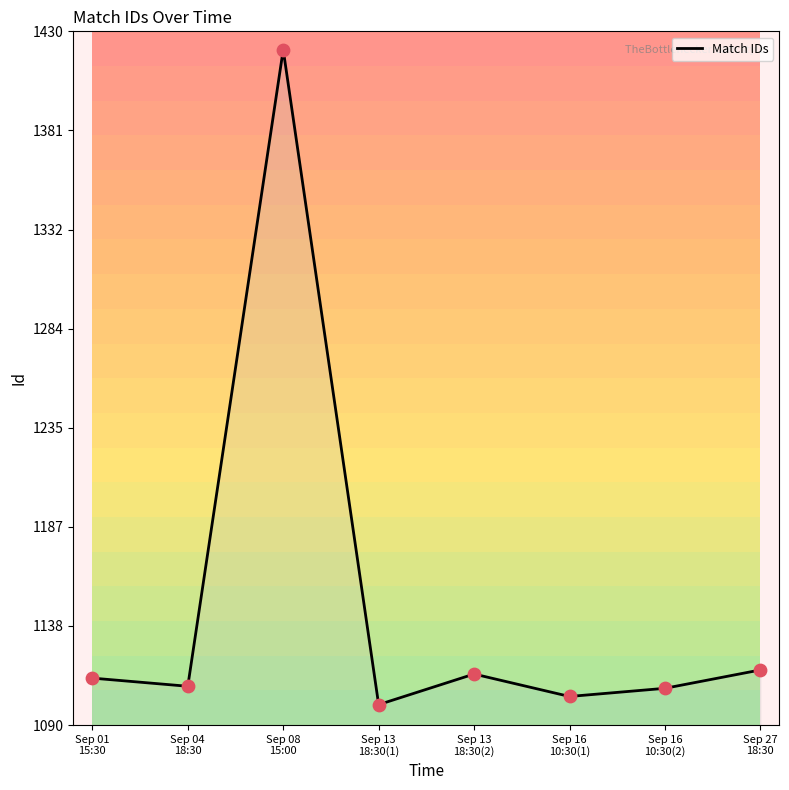

Approximately how many times larger is the value at Sep 27
18:30 compared to Sep 16
10:30(1)?

1.0